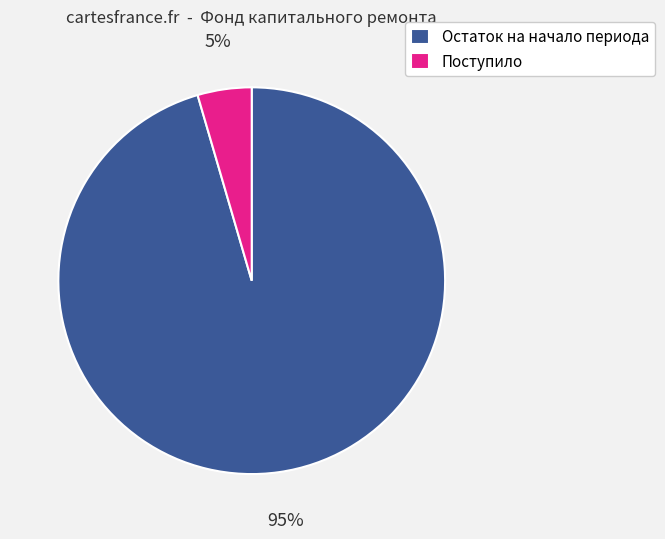

To the nearest percent, what is the combined percentage of Остаток на начало периода and Поступило?

100%